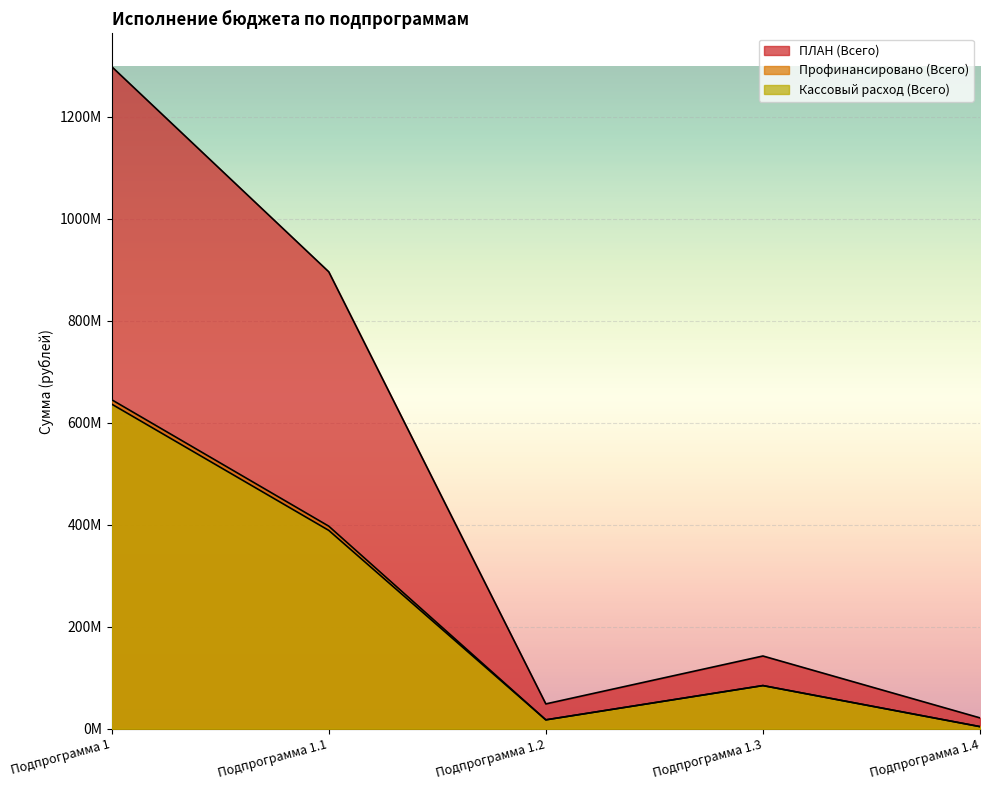

Which has a higher value, Подпрограмма 1.3 or Подпрограмма 1.2?

Подпрограмма 1.3